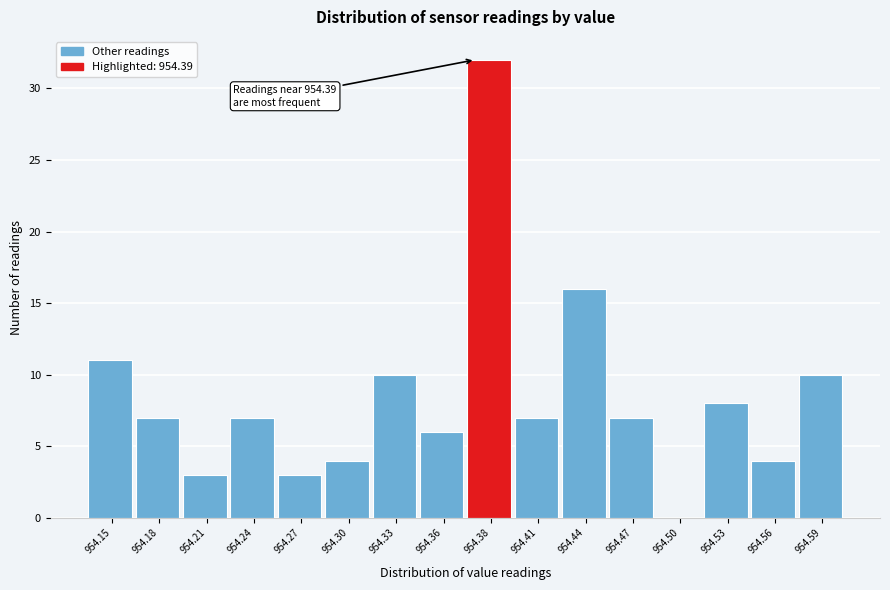

Reading right to left, extract all data points from this chart.

954.59=10	954.56=4	954.53=8	954.50=0	954.47=7	954.44=16	954.41=7	954.38=32	954.36=6	954.33=10	954.30=4	954.27=3	954.24=7	954.21=3	954.18=7	954.15=11